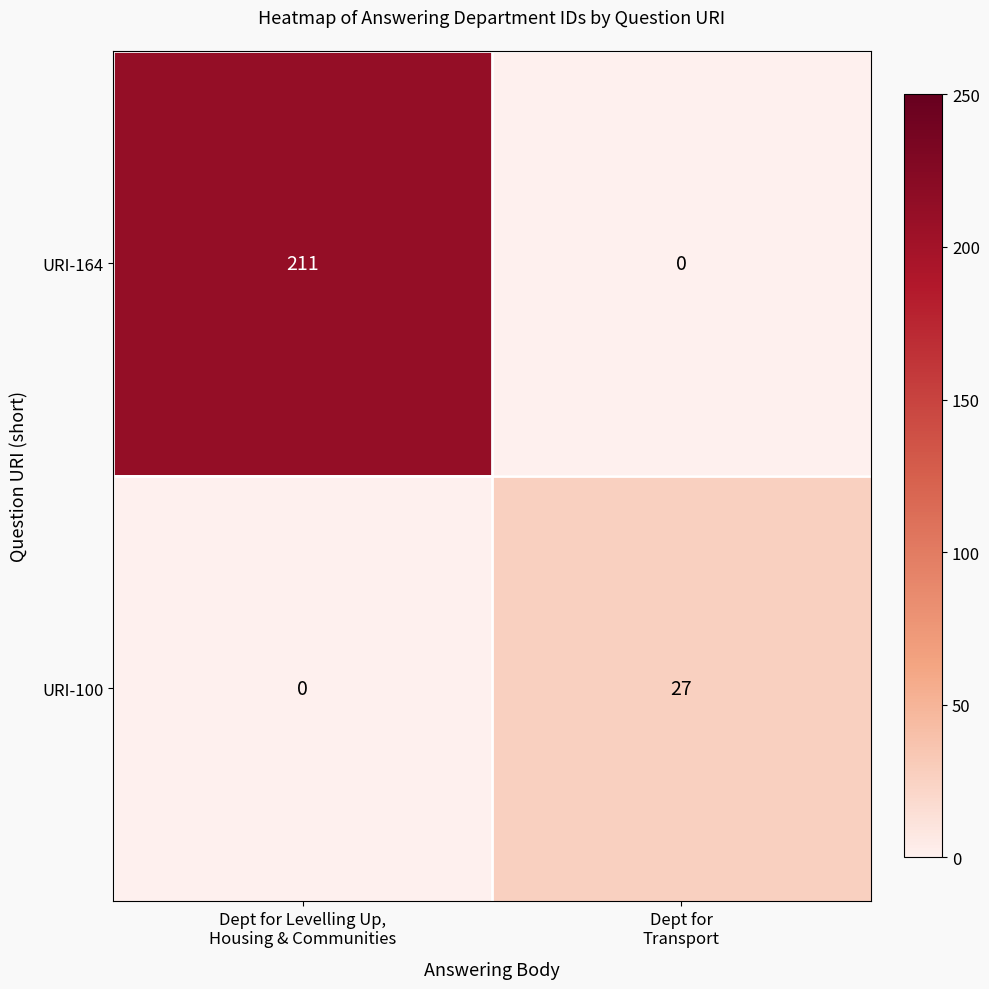

What is the maximum value for URI-100?

27